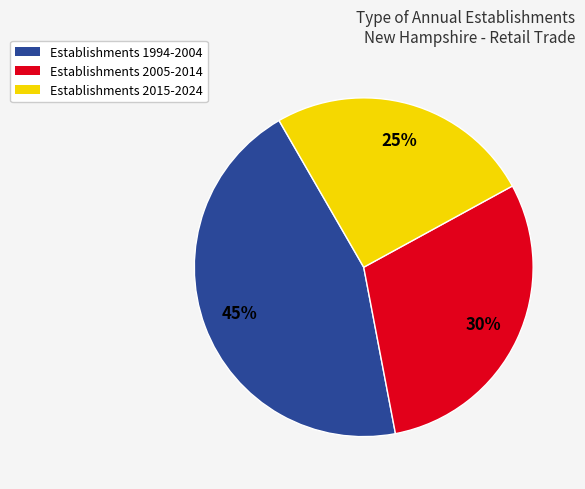

What is the smallest slice in the pie chart?

Establishments 2015-2024